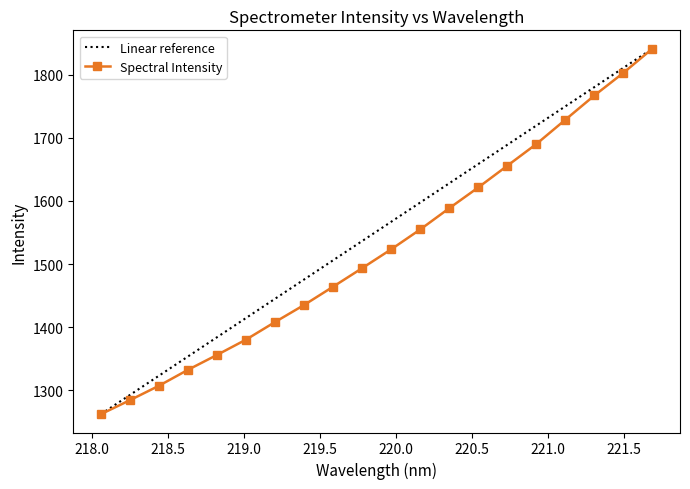

True or false: there are more than 2 points higher than both neighbors.

False